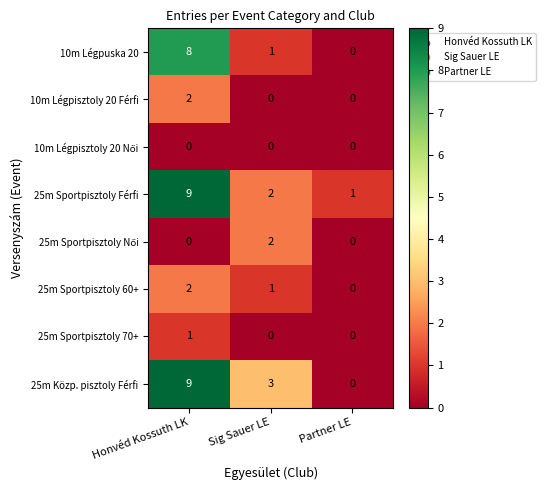

Which series changed the most between Sig Sauer LE and Partner LE?

25m Közp. pisztoly Férfi